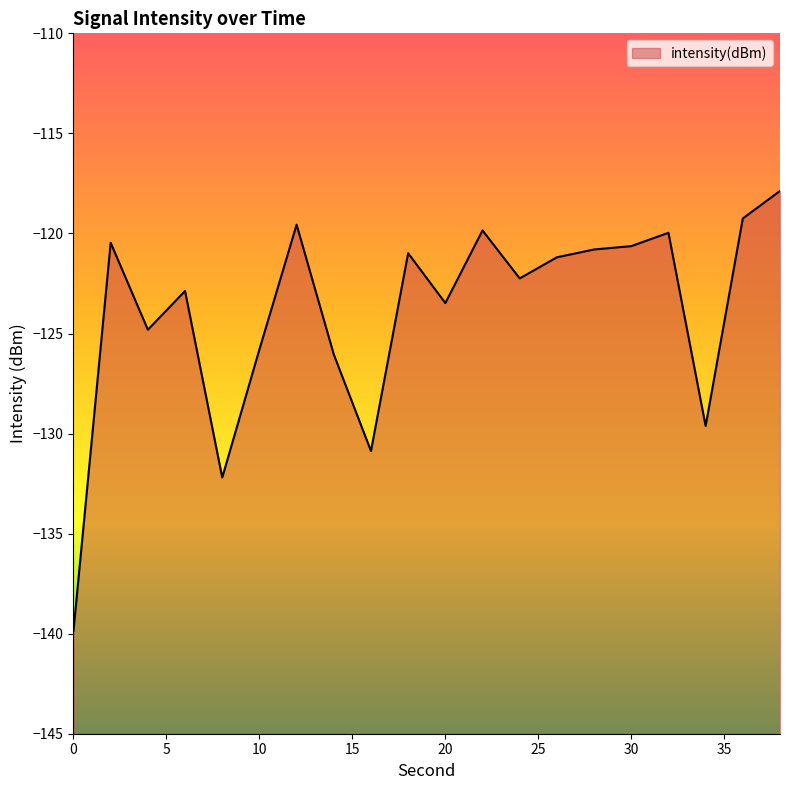

How many lines are shown in the chart?

1